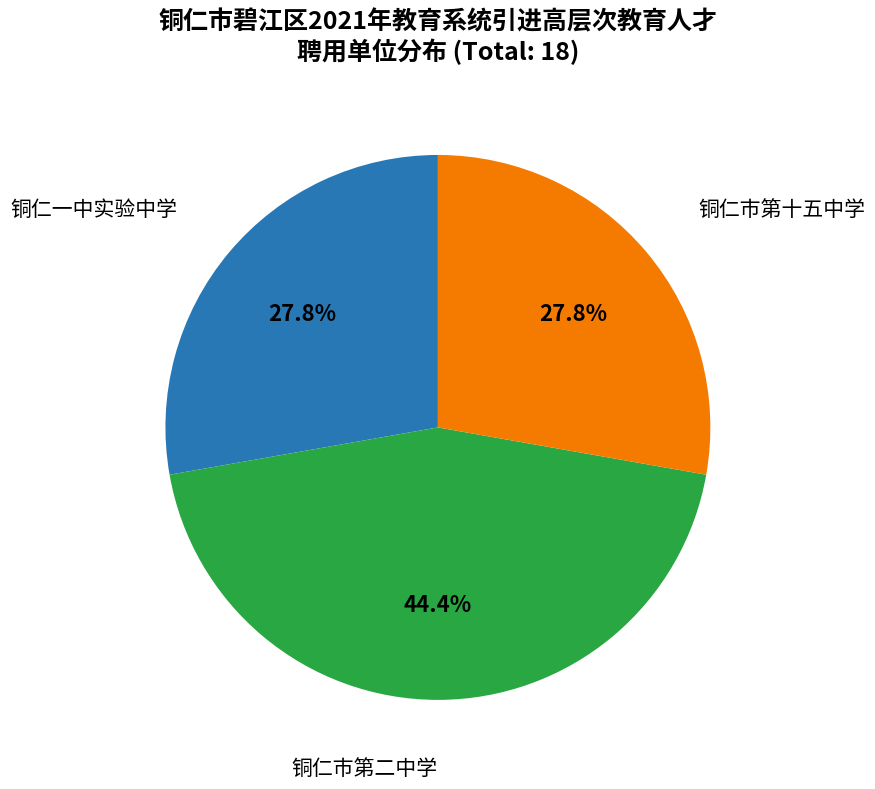

Is it true that 铜仁市第十五中学 is 28% of the pie?

True